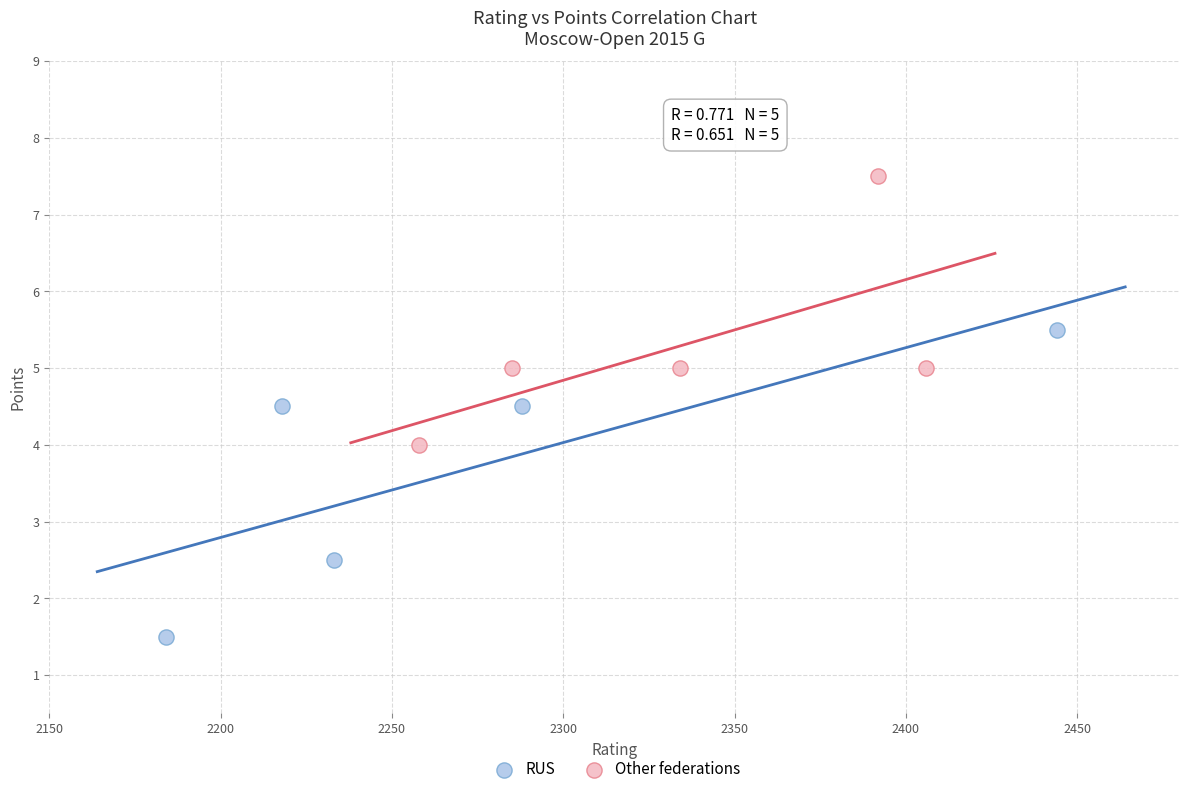

Which series has the widest spread of Y values?

RUS